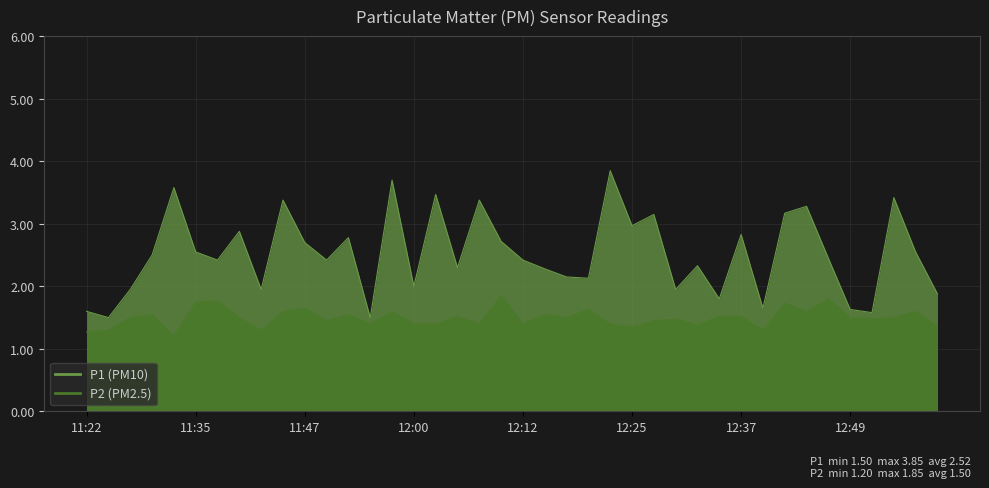

What is the smallest value displayed?

1.2